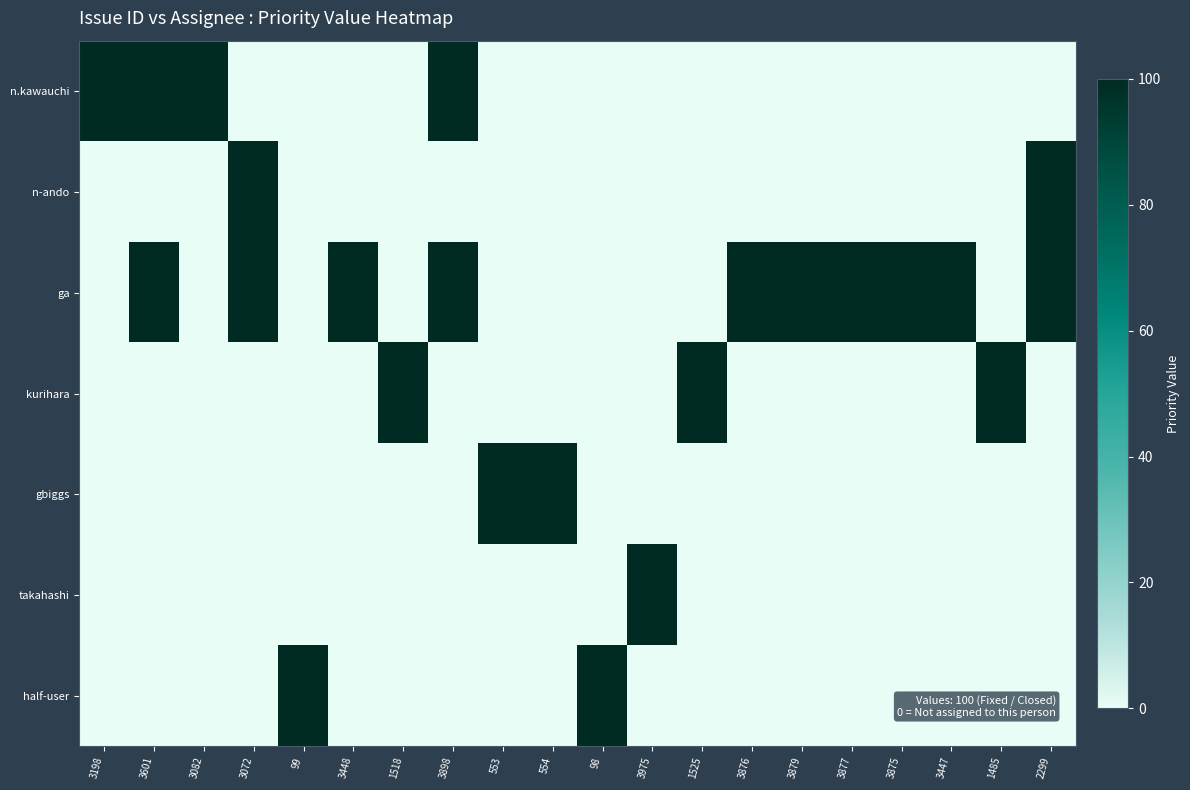

What is the total value across all series at 98?

100